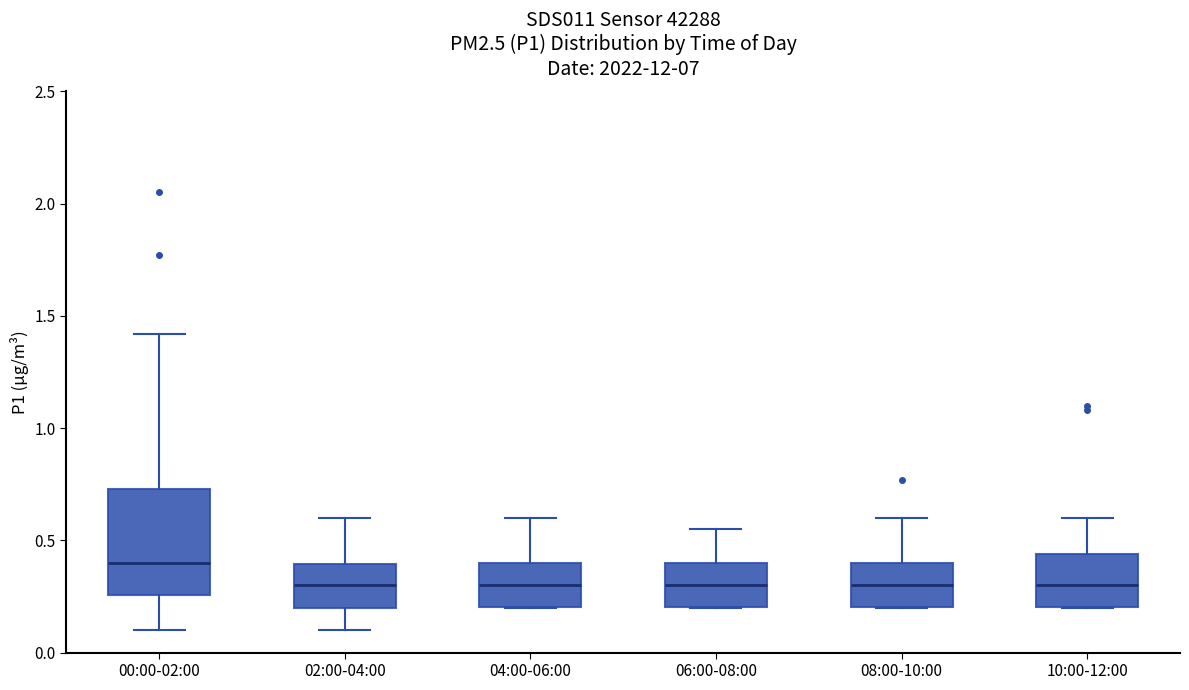

Which box's median line is the highest?

00:00-02:00